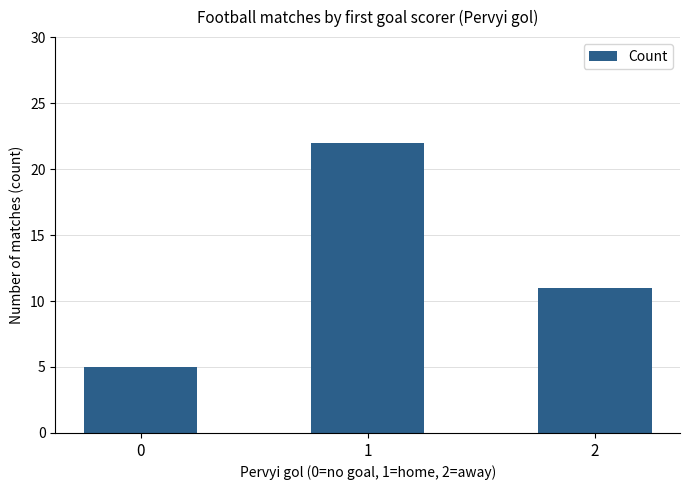

True or false: the data shows 5 at 0.

True